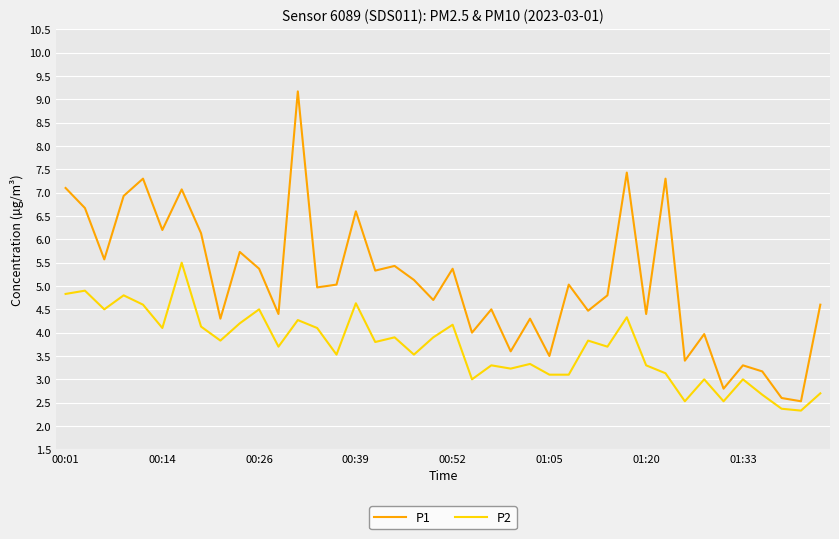

Rank the series by their average value, from highest to lowest.

P1, P2